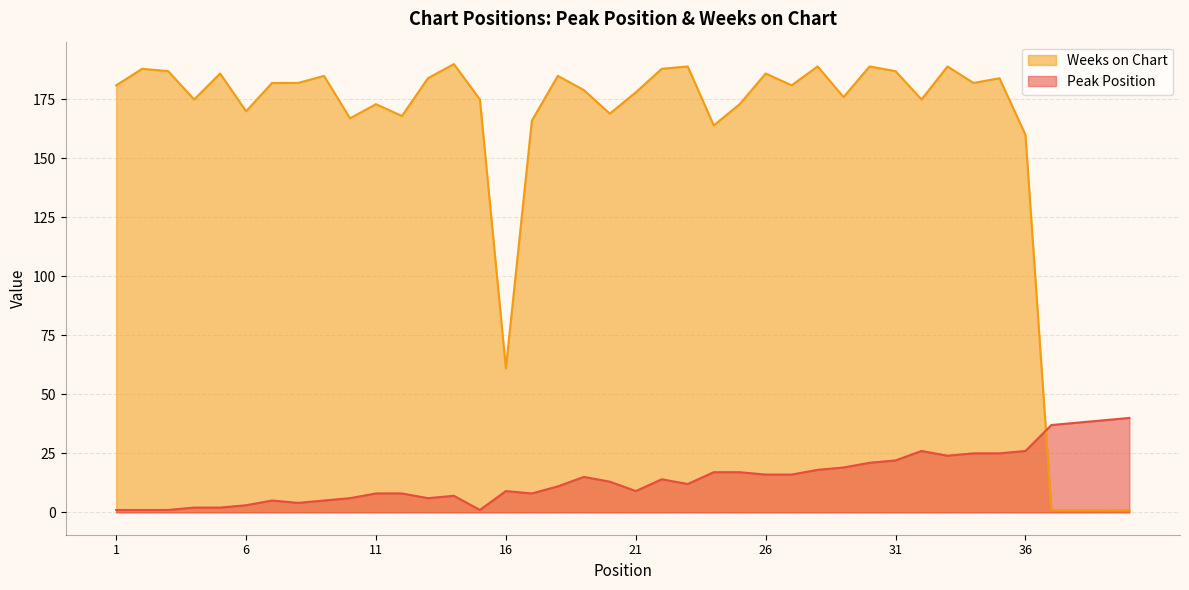

Where is Peak Position nearest to the value 20?

29